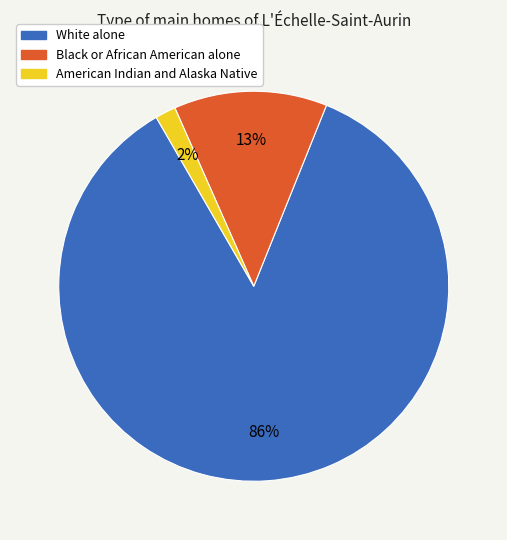

How many slices are in this pie chart?

3